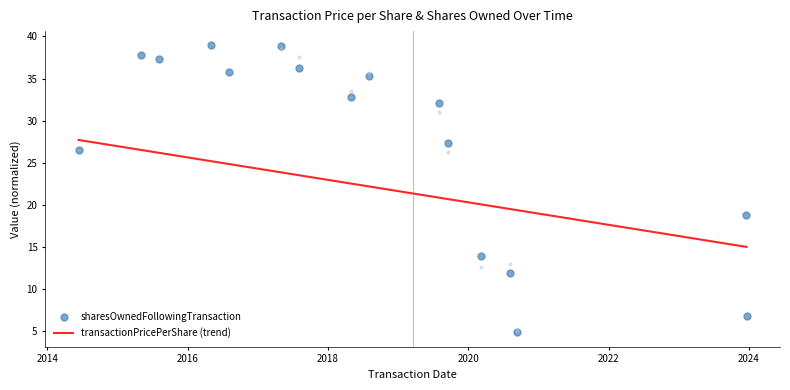

What is the difference between the maximum and minimum values?

34.1